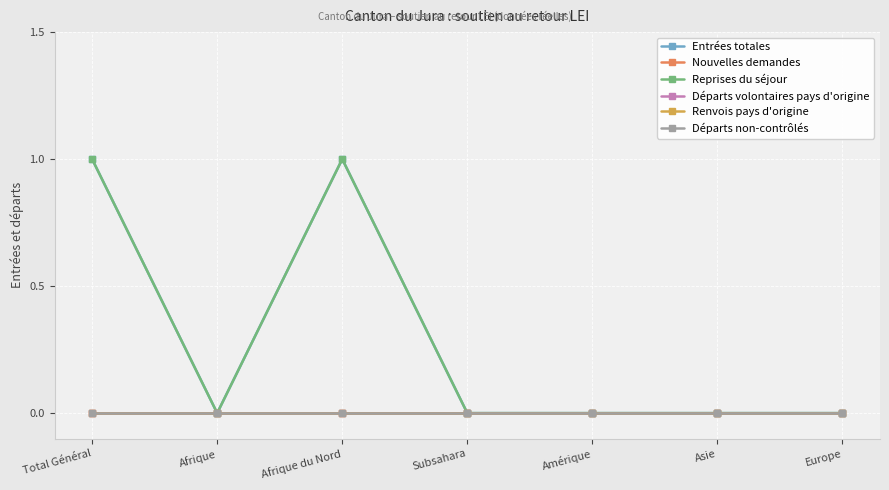

Reading left to right, transcribe all the data shown in this chart.

Entrées totales: Total Général=1	Afrique=0	Afrique du Nord=1	Subsahara=0	Amérique=0	Asie=0	Europe=0
Nouvelles demandes: Total Général=0	Afrique=0	Afrique du Nord=0	Subsahara=0	Amérique=0	Asie=0	Europe=0
Reprises du séjour: Total Général=1	Afrique=0	Afrique du Nord=1	Subsahara=0	Amérique=0	Asie=0	Europe=0
Départs volontaires pays d'origine: Total Général=0	Afrique=0	Afrique du Nord=0	Subsahara=0	Amérique=0	Asie=0	Europe=0
Renvois pays d'origine: Total Général=0	Afrique=0	Afrique du Nord=0	Subsahara=0	Amérique=0	Asie=0	Europe=0
Départs non-contrôlés: Total Général=0	Afrique=0	Afrique du Nord=0	Subsahara=0	Amérique=0	Asie=0	Europe=0